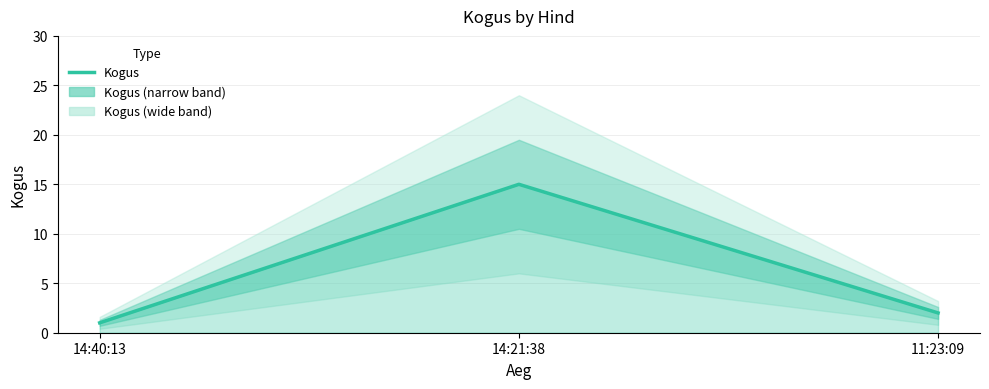

What is the minimum value shown in the chart?

1